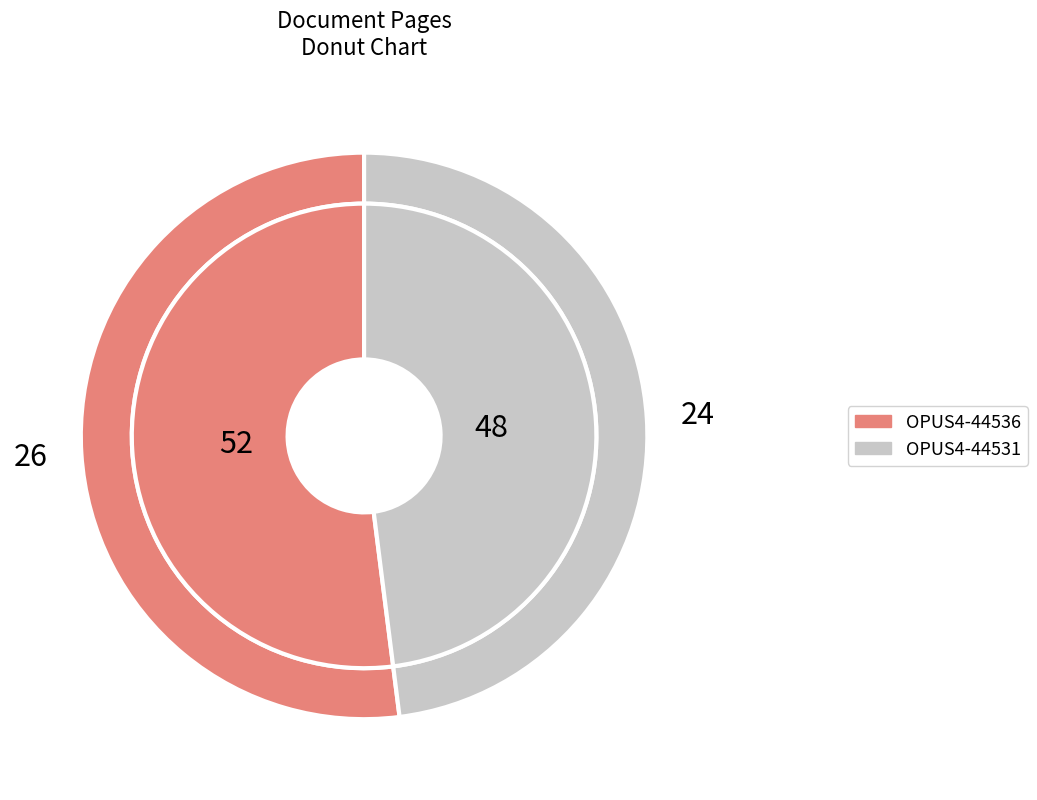

What is the smallest slice in the pie chart?

OPUS4-44531